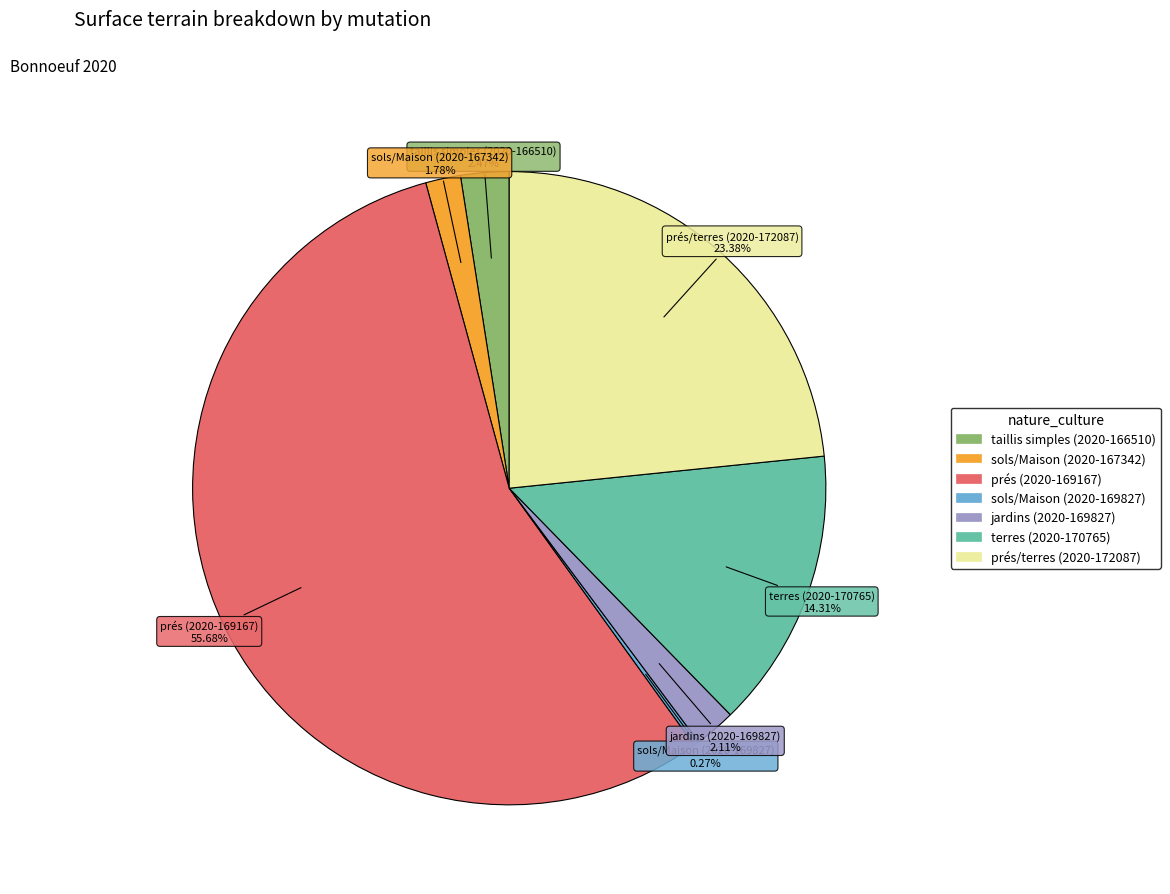

Is the sum of terres (2020-170765) and taillis simples (2020-166510) greater than half?

No